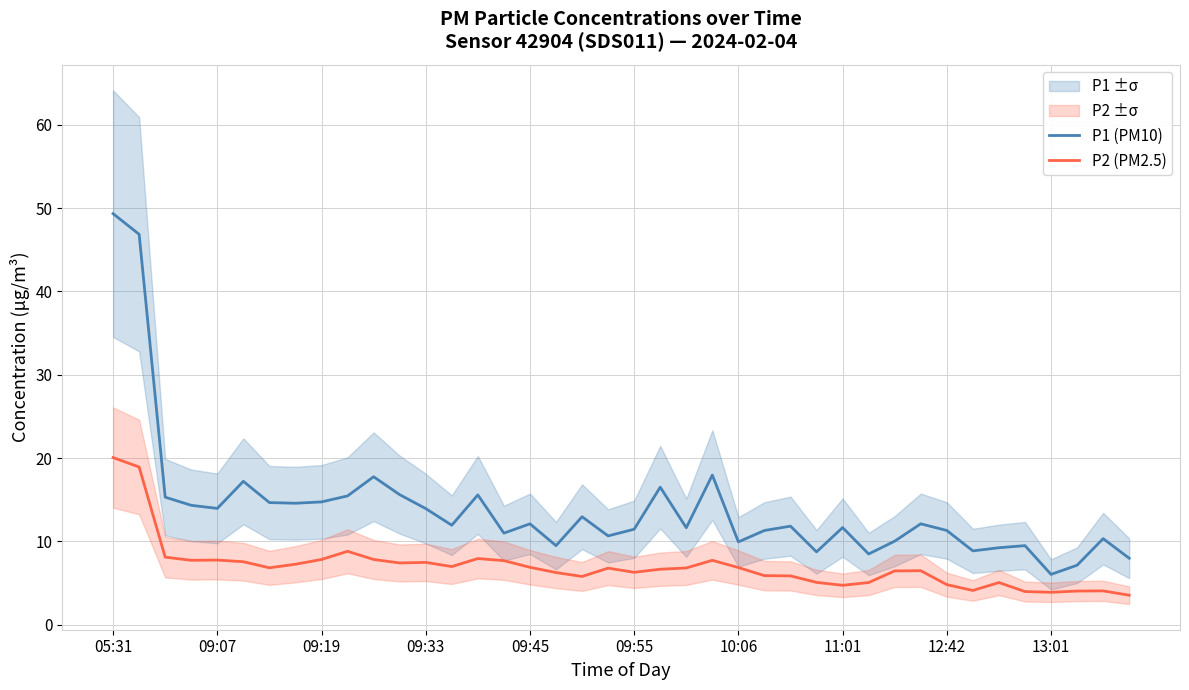

True or false: P2 (PM2.5) and P1 (PM10) cross at least once.

False